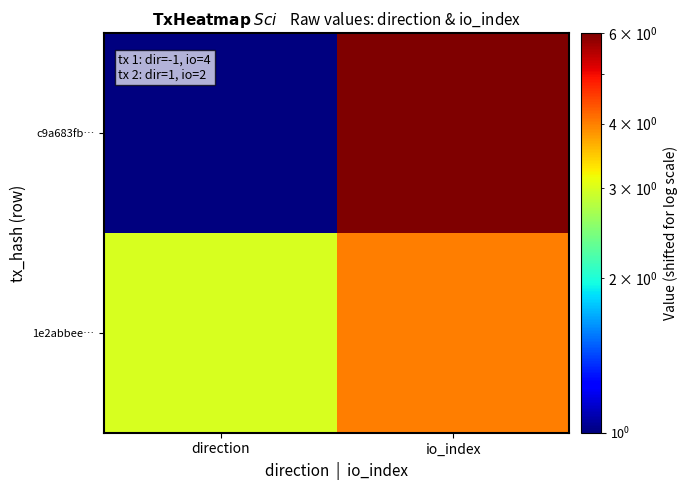

What is the spread (max minus min) of values at io_index?

2